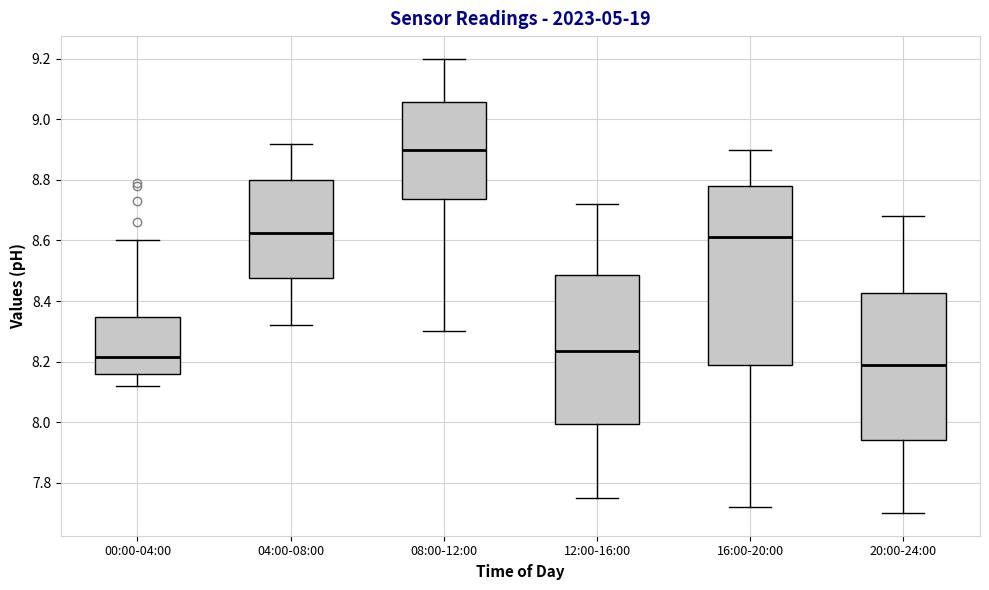

Where does the lower whisker of the box for 04:00-08:00 end on the y-axis? The values are not printed on the chart, so give them approximately, as read against the axis.

8.32